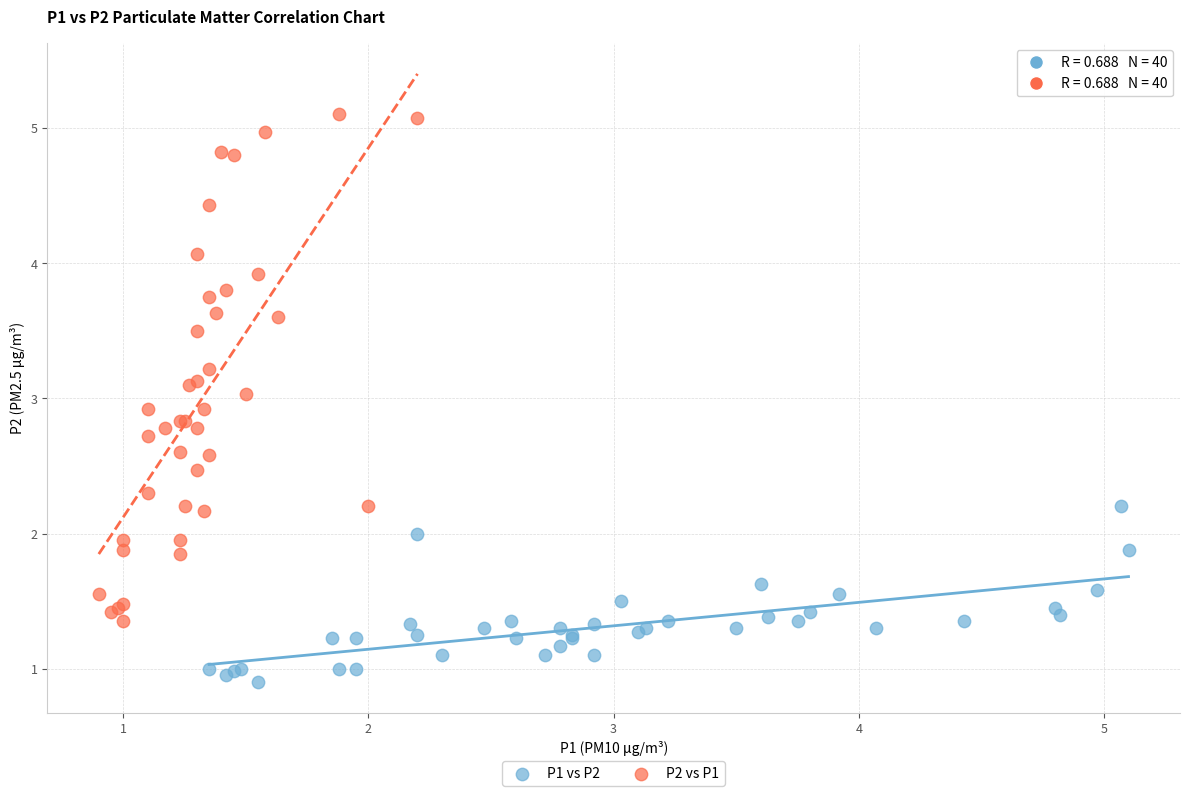

Which series contains the highest Y value?

P2 vs P1